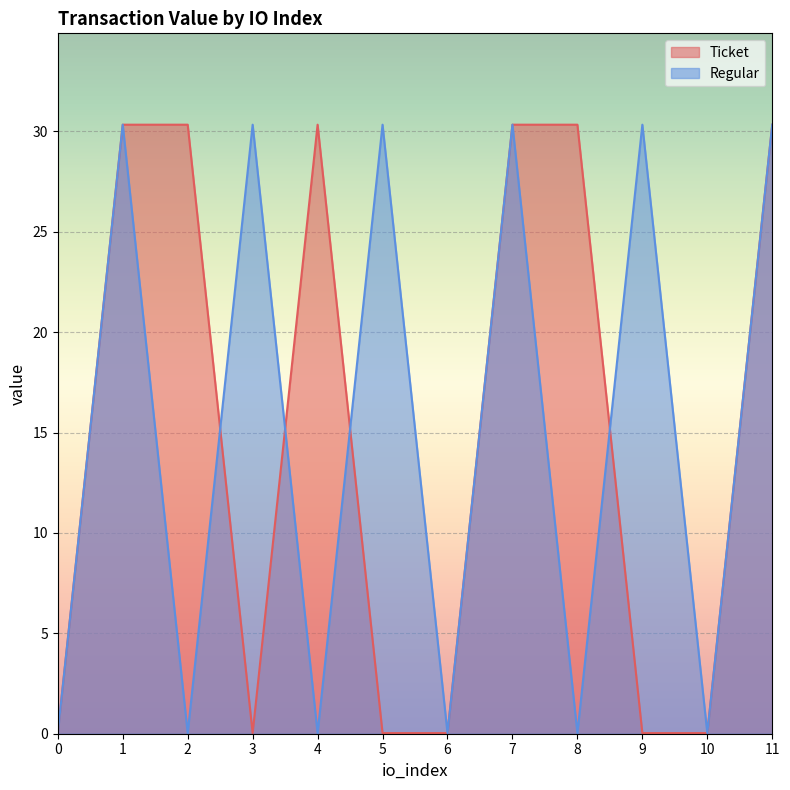

What is the sum of the Ticket values at 9 and 3?

0.1